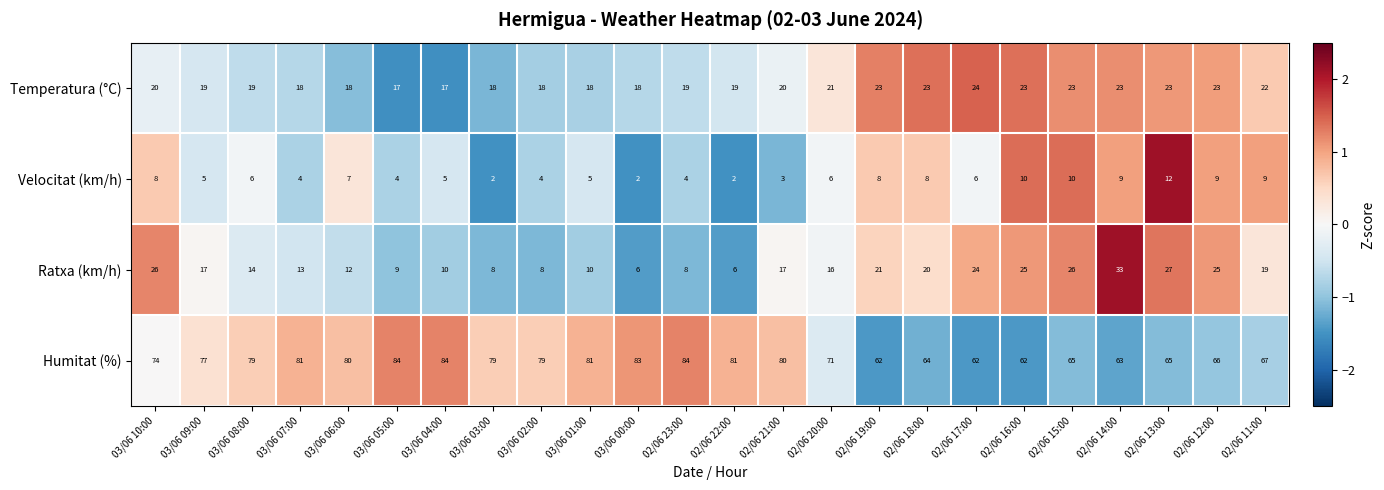

What is the smallest value displayed?

2